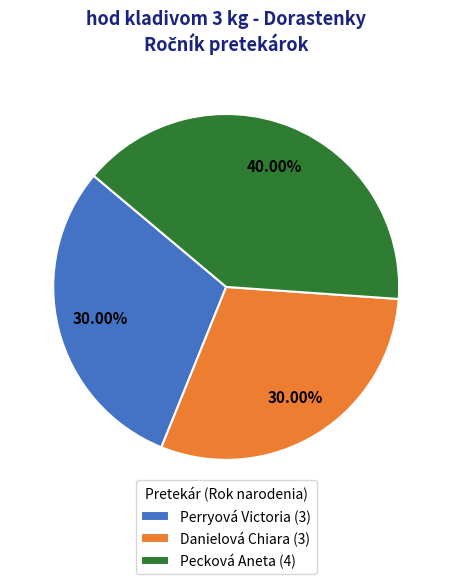

Is there a majority slice in this chart?

No